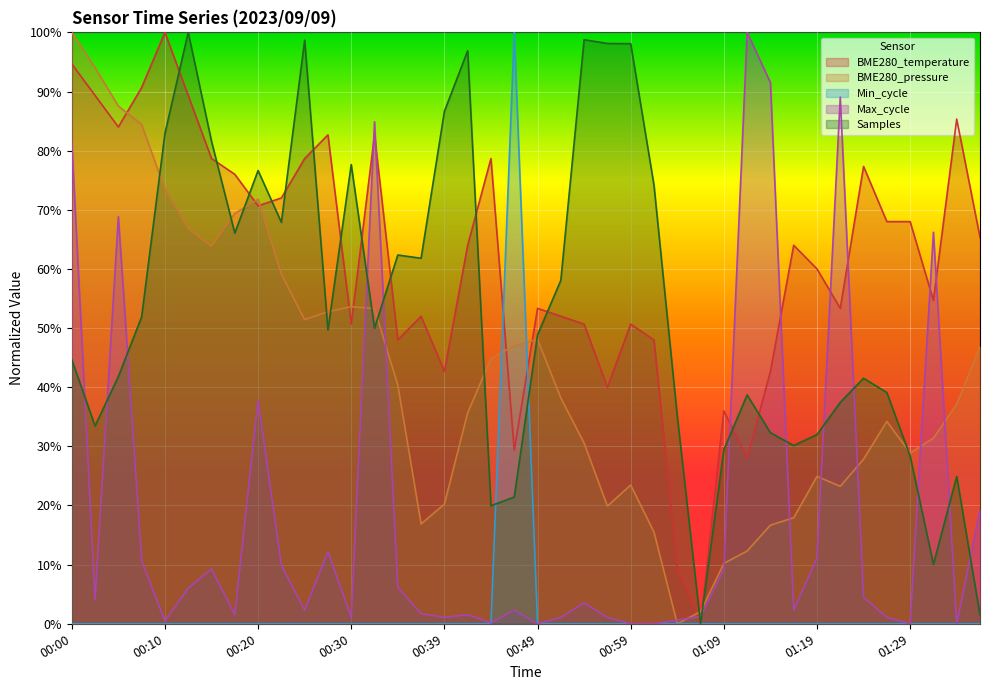

Is it true that Min_cycle equals 33.5 at 00:27?

False